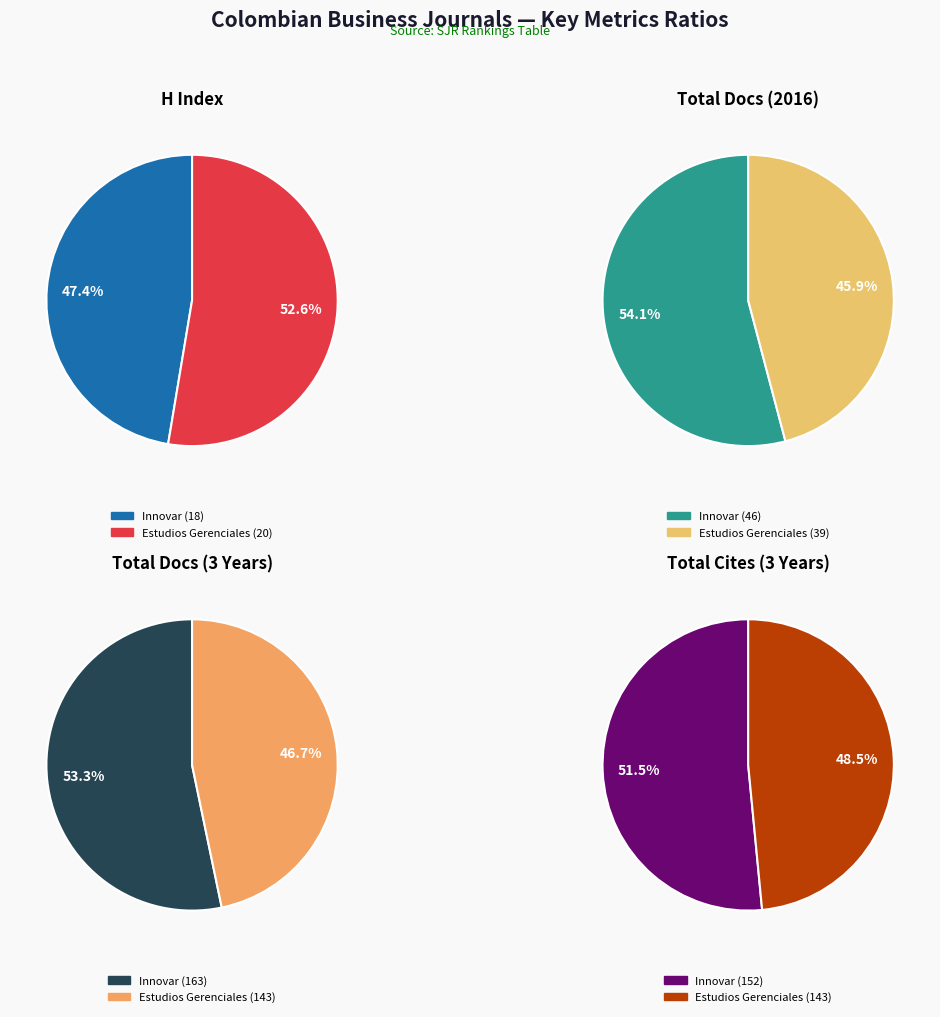

Rank the series at Innovar from lowest to highest value.

H index, Total Docs. (2016), Total Cites (3years), Total Docs. (3years)